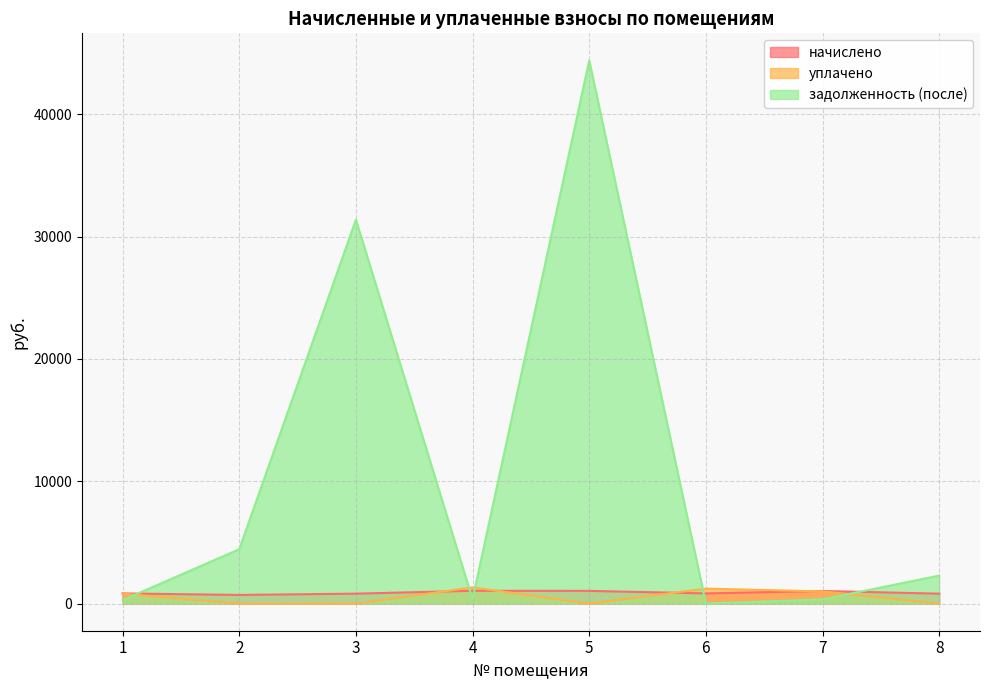

Rank the series by their maximum value, from highest to lowest.

задолженность (после), уплачено, начислено